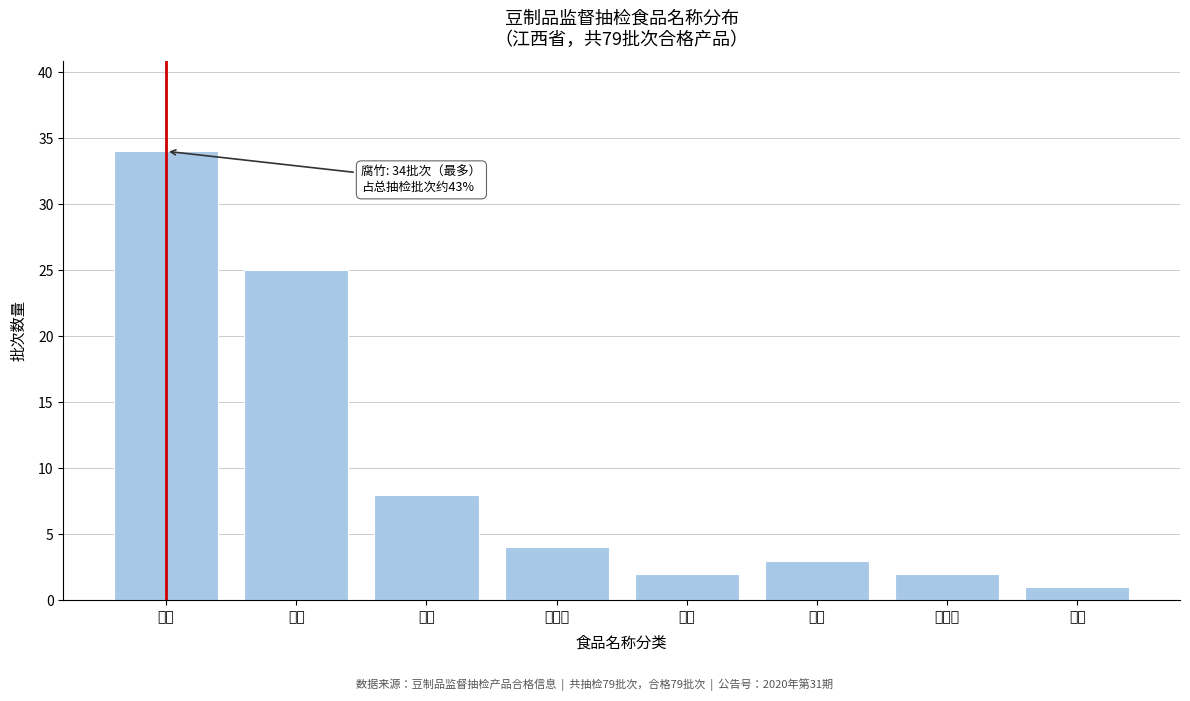

Reading left to right, extract all data points from this chart.

34	25	8	4	2	3	2	1